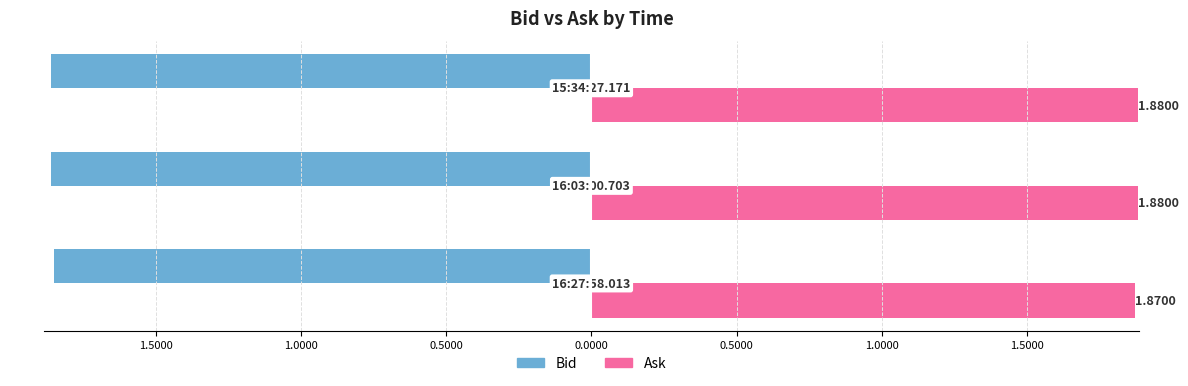

What are all the series names shown in the legend?

Bid, Ask